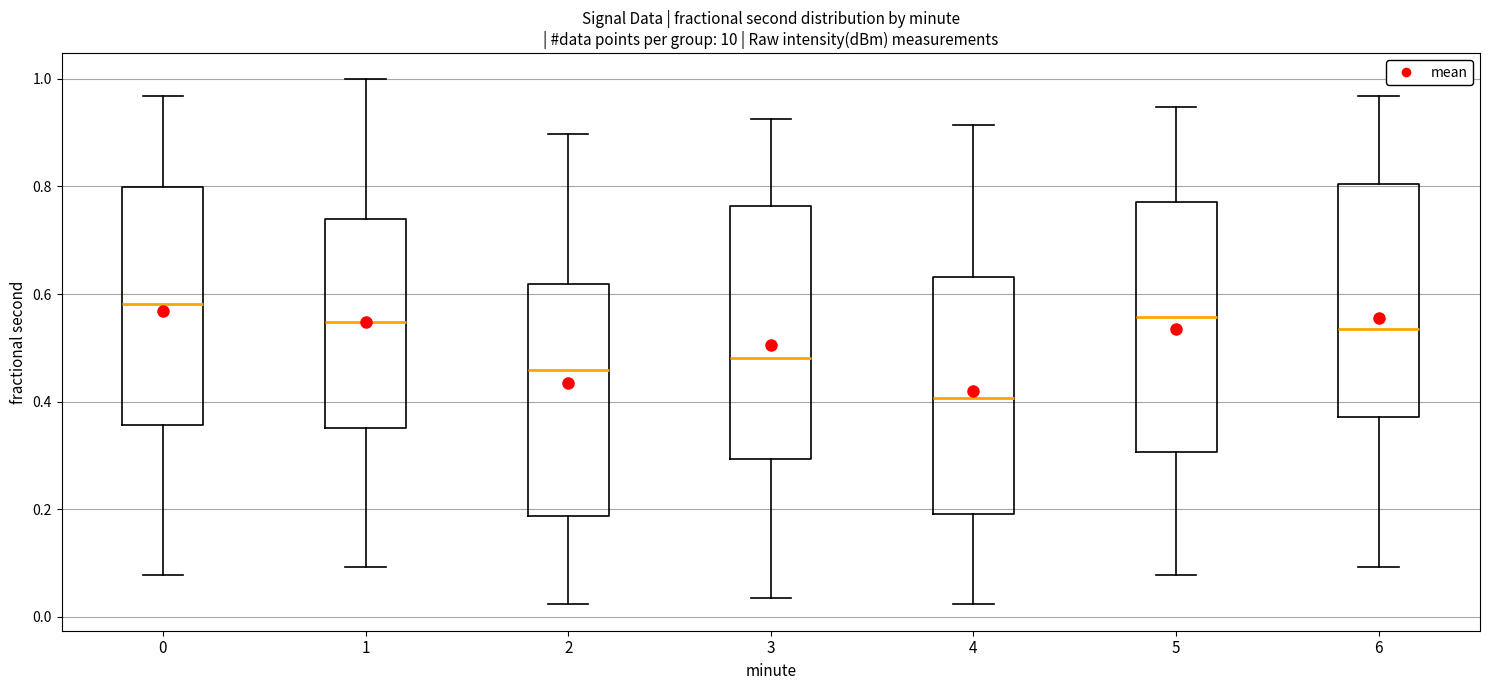

Where does the lower whisker of the box at x = 1 end on the y-axis? The values are not printed on the chart, so give them approximately, as read against the axis.

0.10